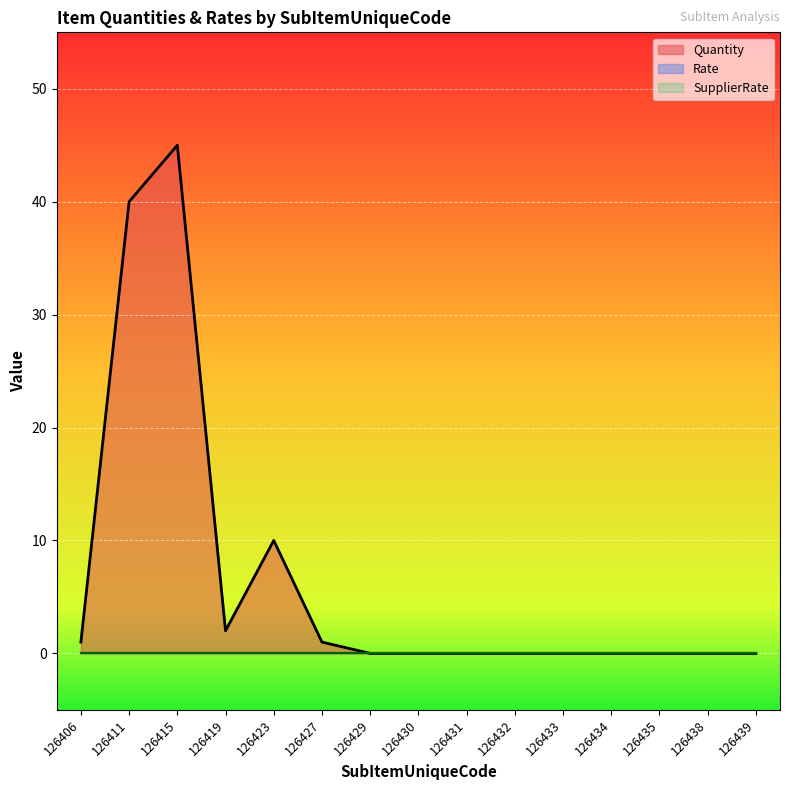

Reading right to left, transcribe all the data shown in this chart.

Quantity: 126439=0	126438=0	126435=0	126434=0	126433=0	126432=0	126431=0	126430=0	126429=0	126427=1	126423=10	126419=2	126415=45	126411=40	126406=1
Rate: 126439=0	126438=0	126435=0	126434=0	126433=0	126432=0	126431=0	126430=0	126429=0	126427=0	126423=0	126419=0	126415=0	126411=0	126406=0
SupplierRate: 126439=0	126438=0	126435=0	126434=0	126433=0	126432=0	126431=0	126430=0	126429=0	126427=0	126423=0	126419=0	126415=0	126411=0	126406=0